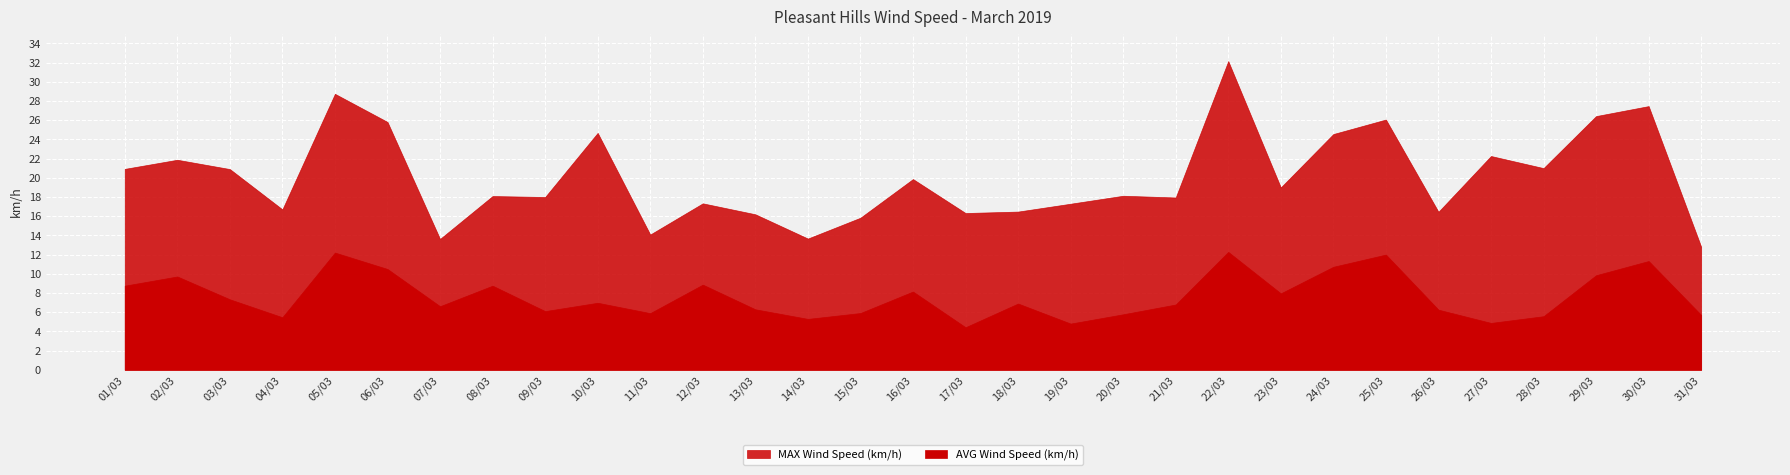

At which label is AVG Wind Speed (km/h) closest to 8?

23/03